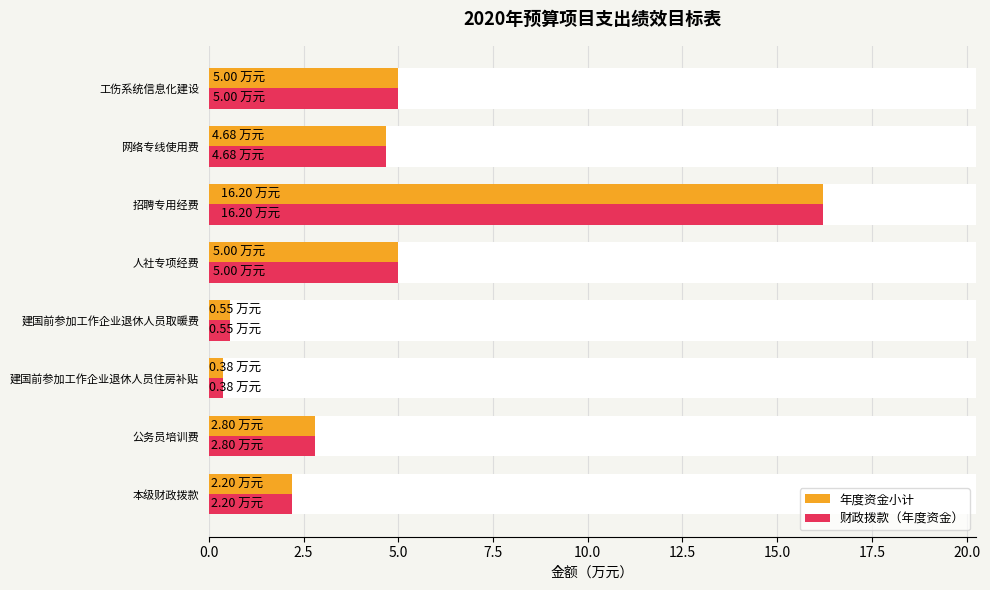

Which series changed the most between 建国前参加工作企业退休人员取暖费 and 网络专线使用费?

年度资金小计